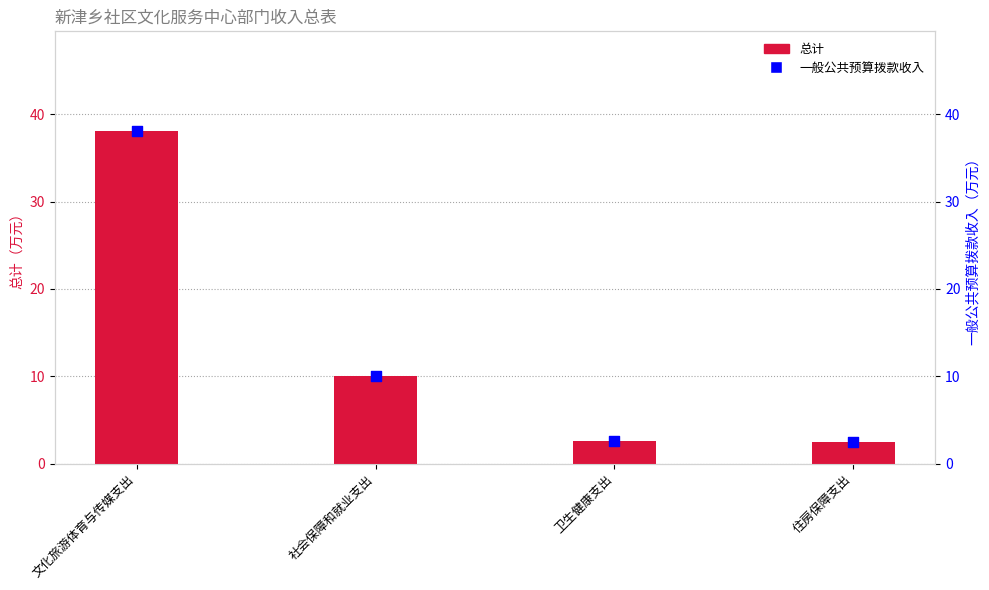

Which series contains the highest Y value?

总计